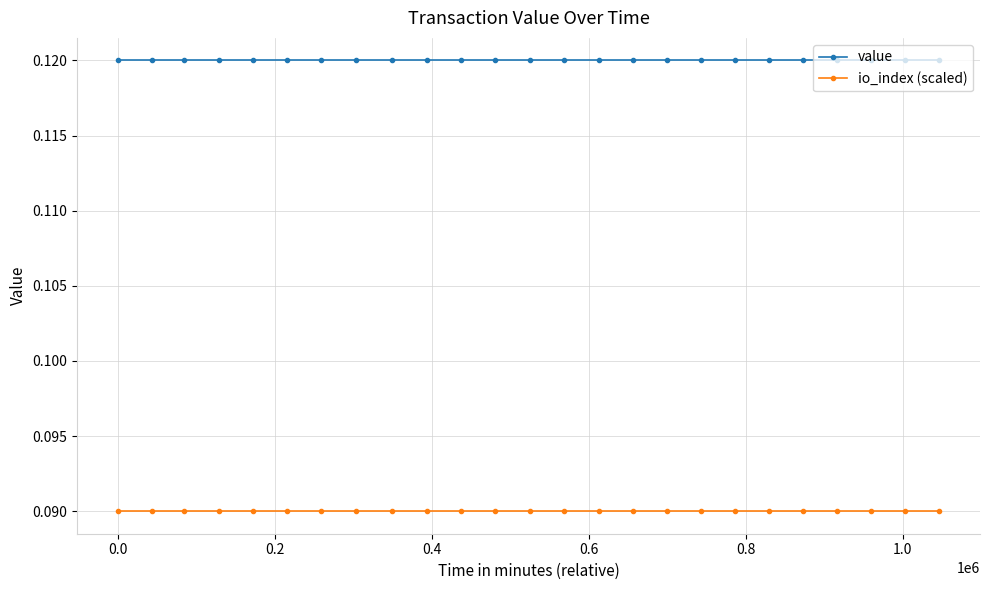

What is the maximum value for value?

0.1